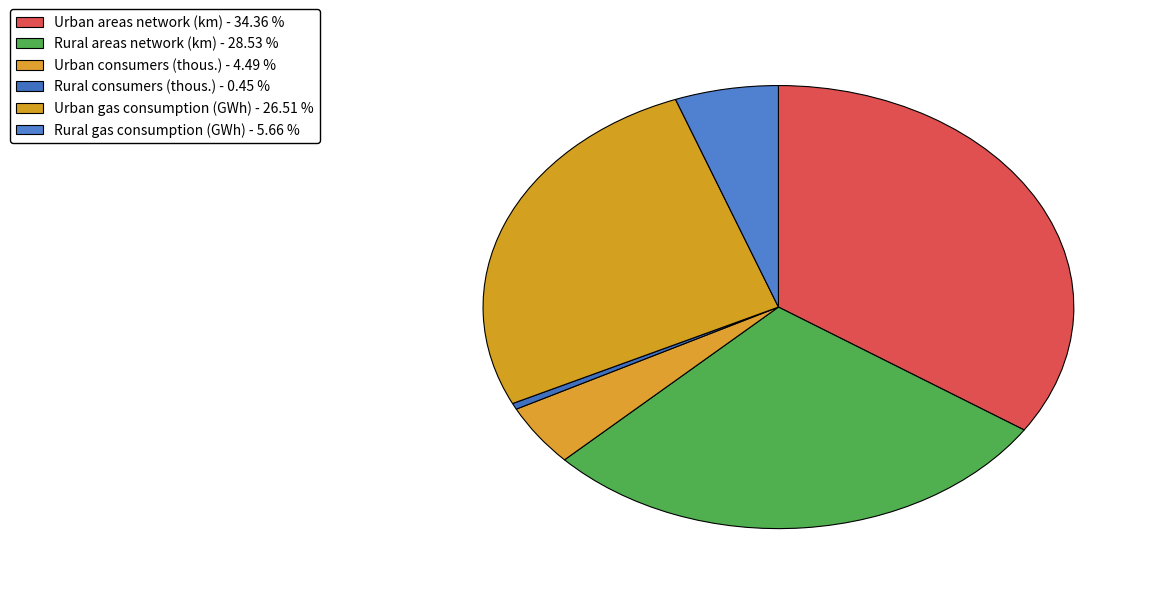

What percentage is NOT represented by Urban gas consumption (GWh)?

73.5%